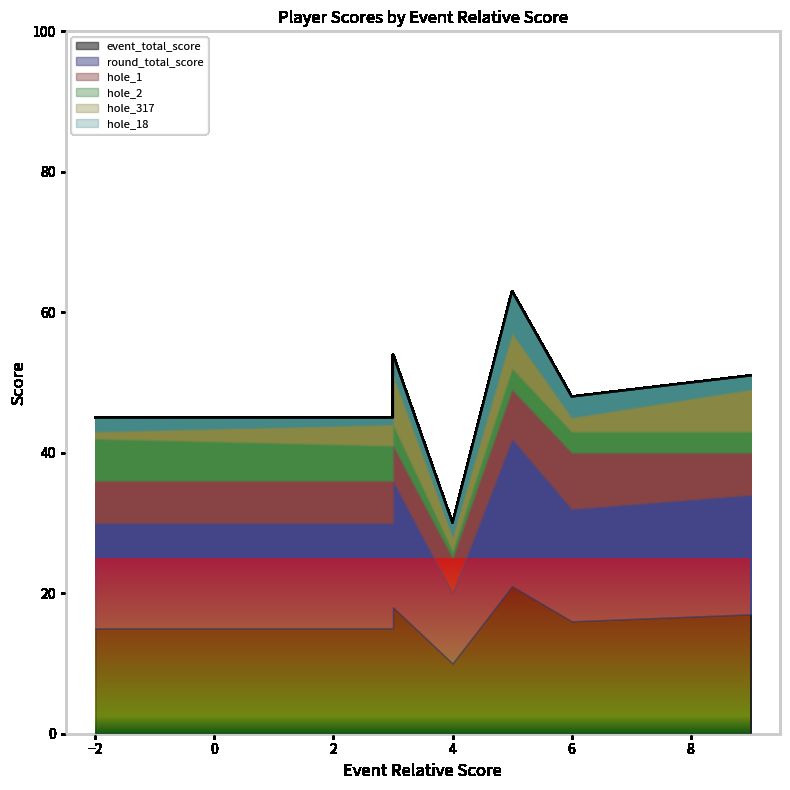

How many lines are shown in the chart?

6